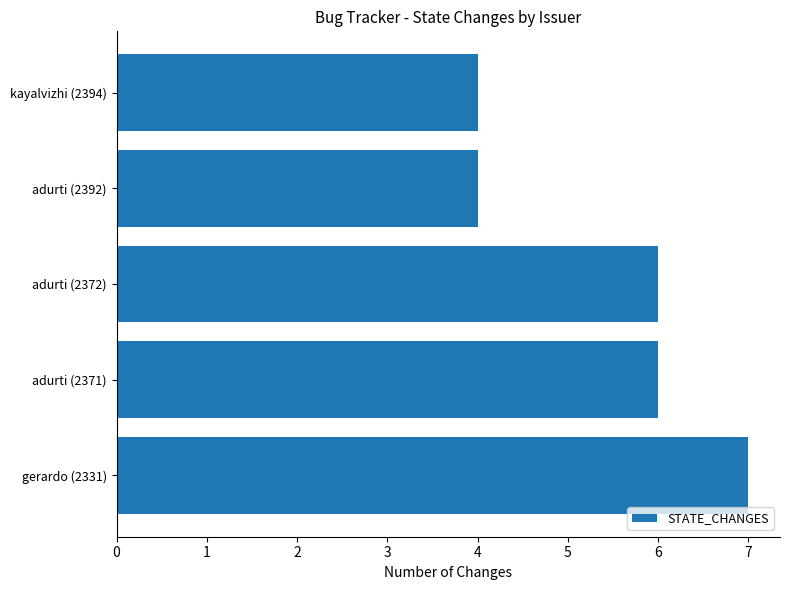

Count the number of categories in the chart.

5